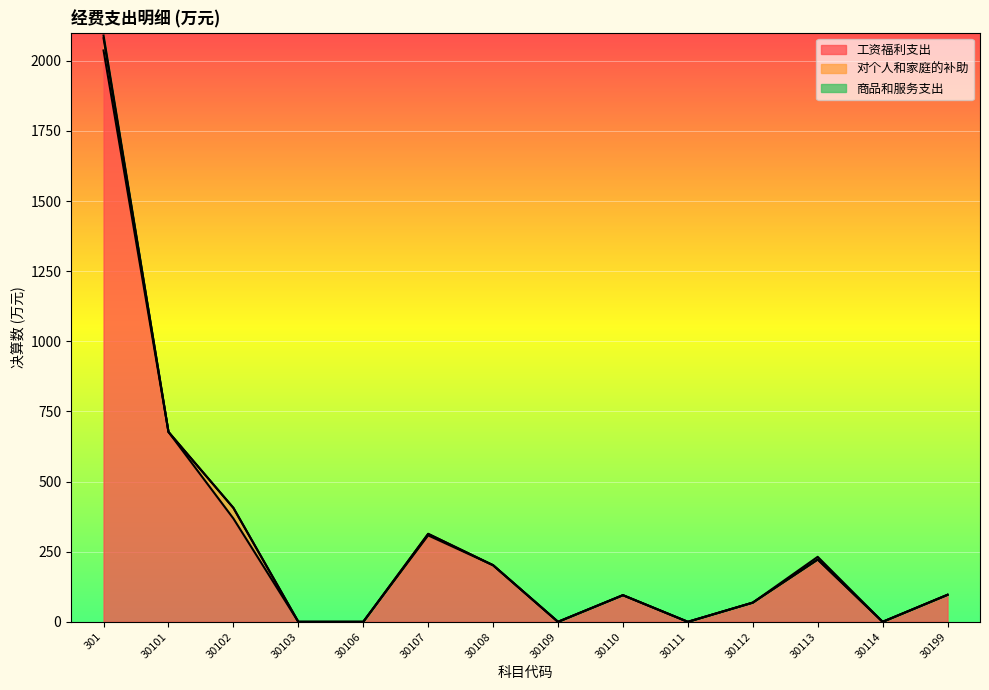

At which label does 对个人和家庭的补助 reach its peak?

301